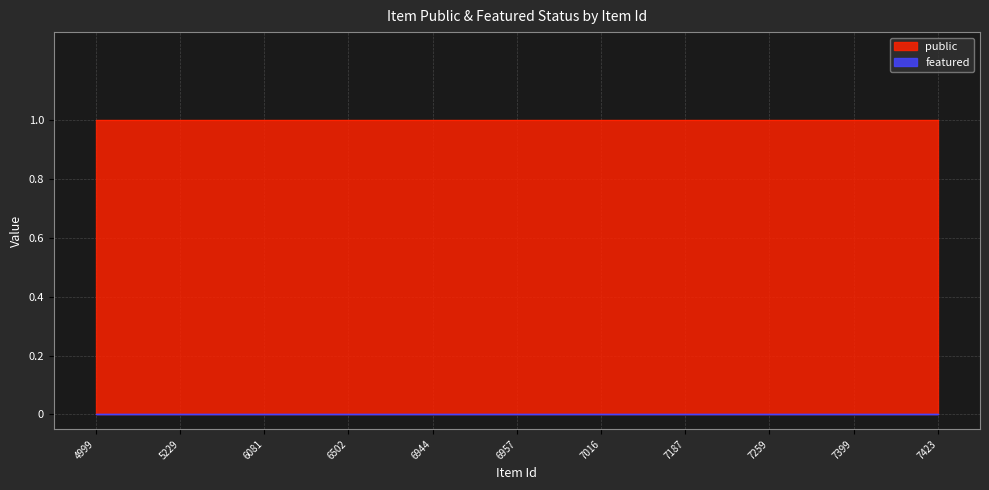

Is the value of public at 6502 greater than the value of featured at 6957?

Yes